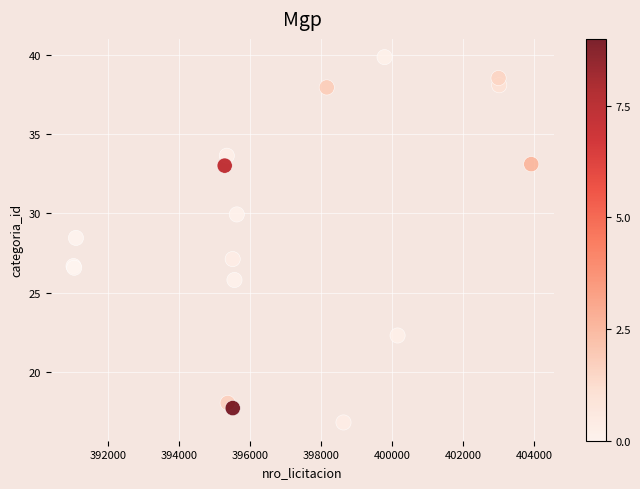

What Y value in the scatter plot is closest to 28?

28.4